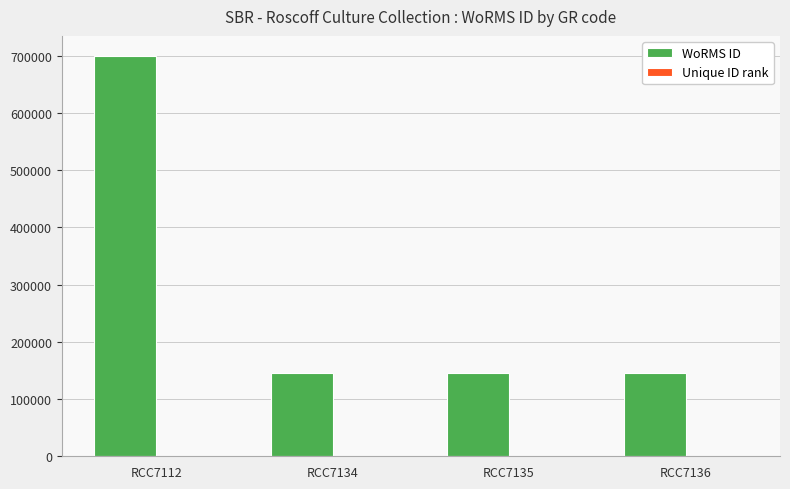

At which label does WoRMS ID reach its peak?

RCC7112